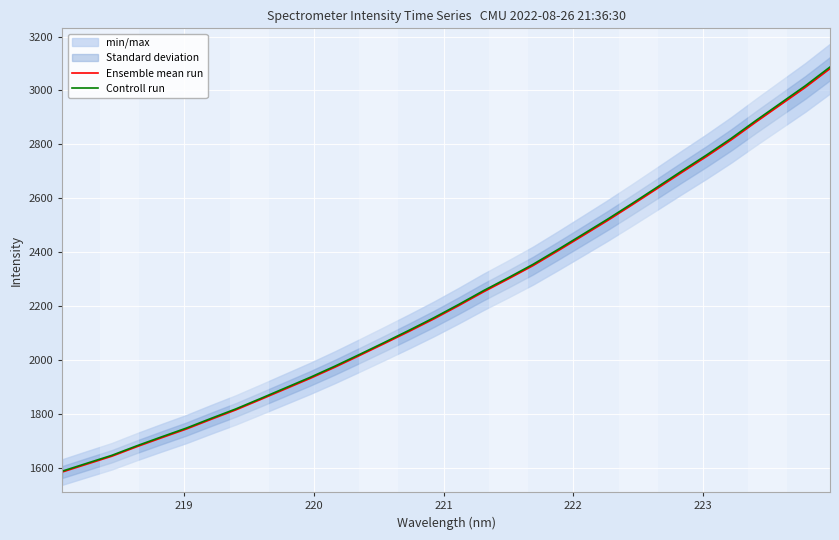

What is the maximum value for Ensemble mean run?

3080.8